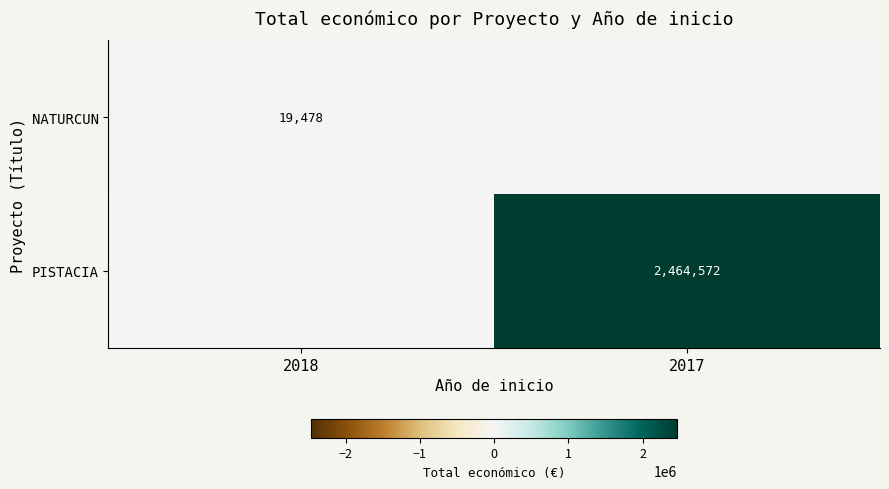

At how many categories does at least one series exceed 2415529?

1